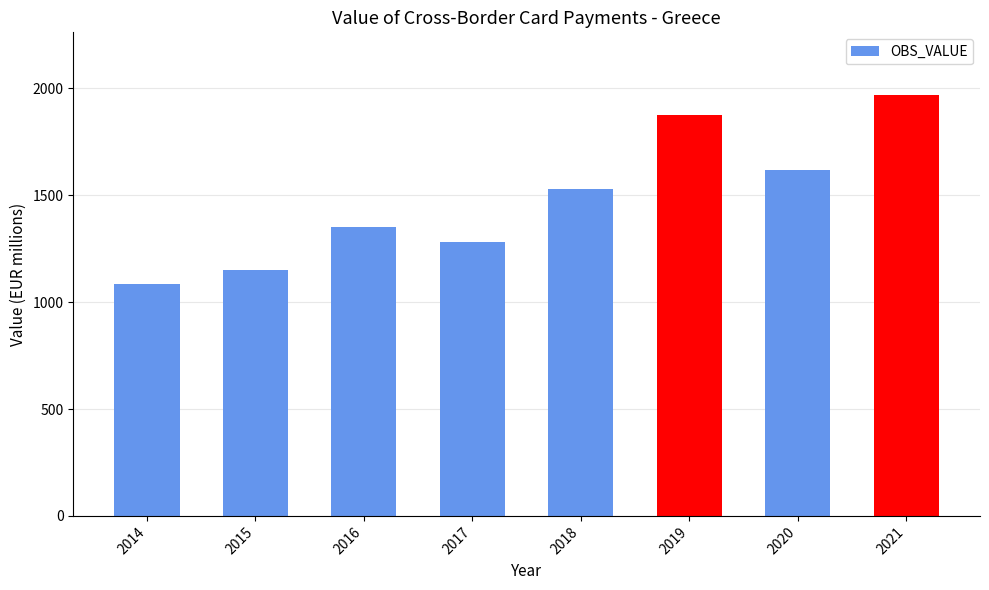

What is the difference between the maximum and second lowest values?

816.2